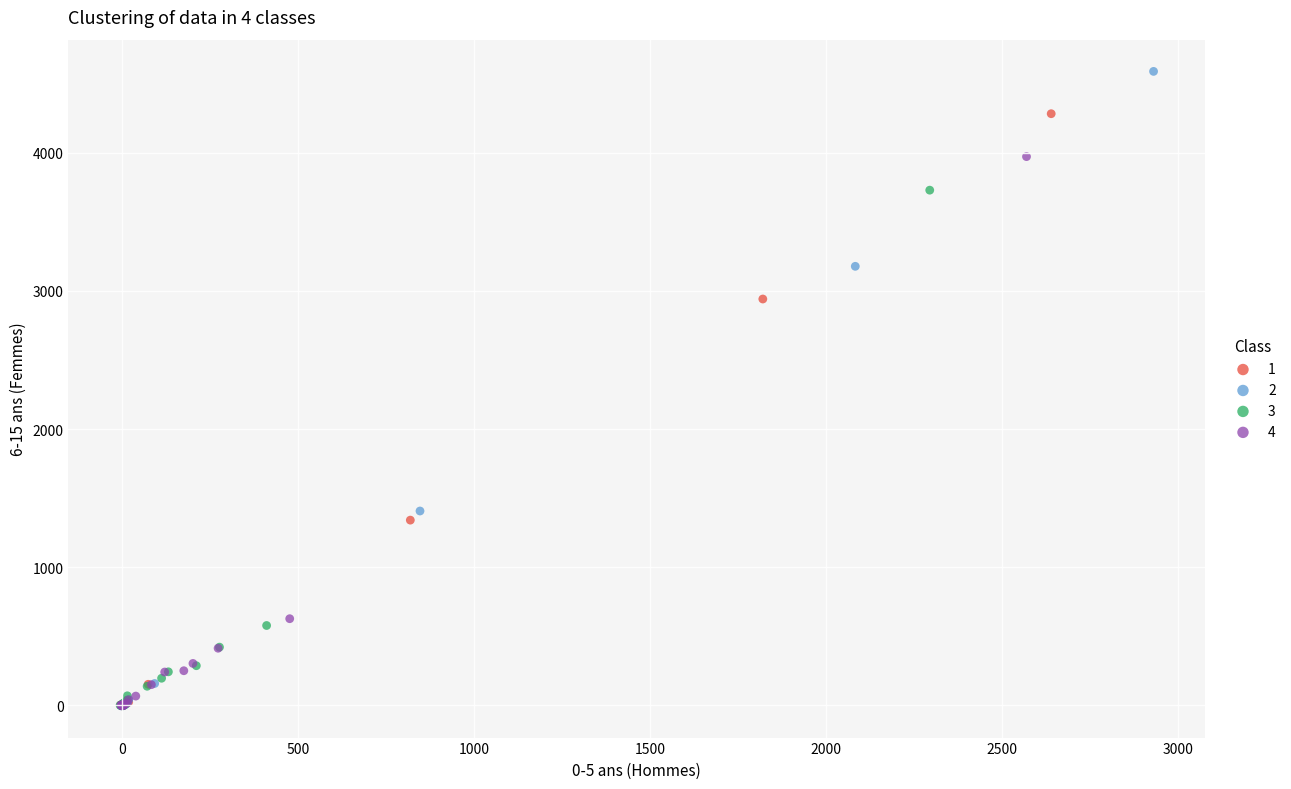

Which series reaches the maximum Y coordinate?

2